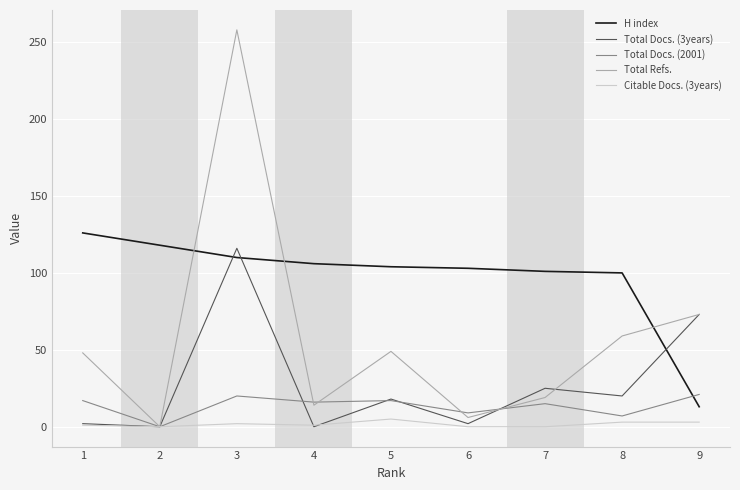

What is the total value across all series at 7?

160